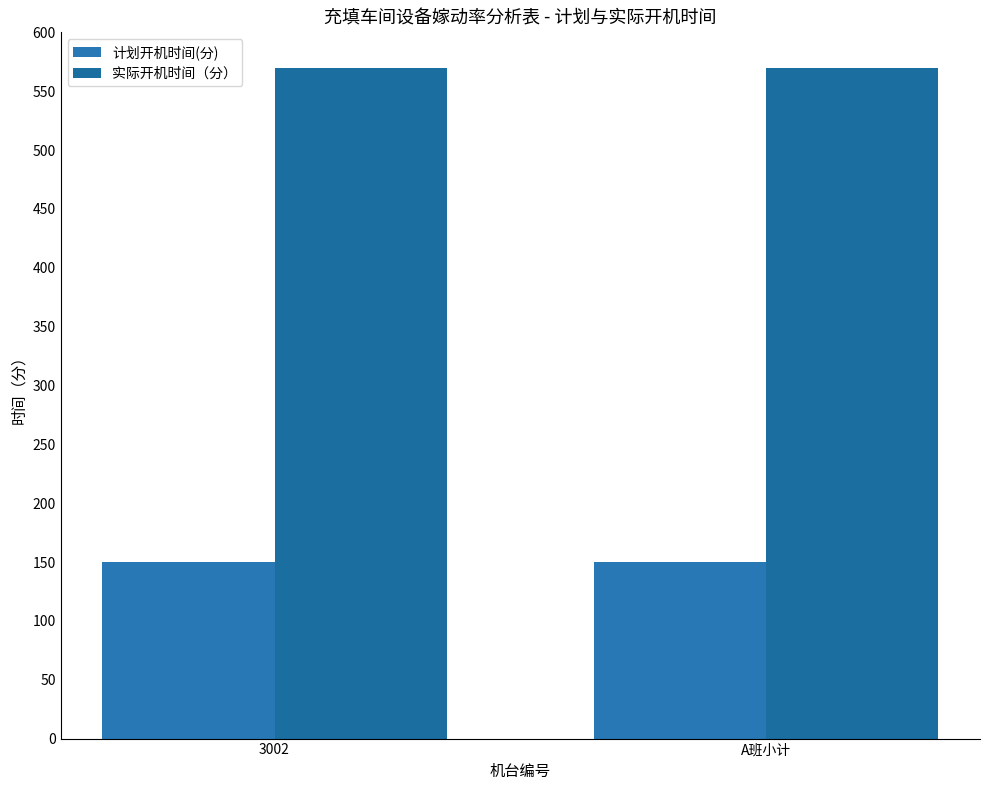

Reading left to right, transcribe all the data shown in this chart.

计划开机时间(分): 150	150
实际开机时间（分）: 570	570